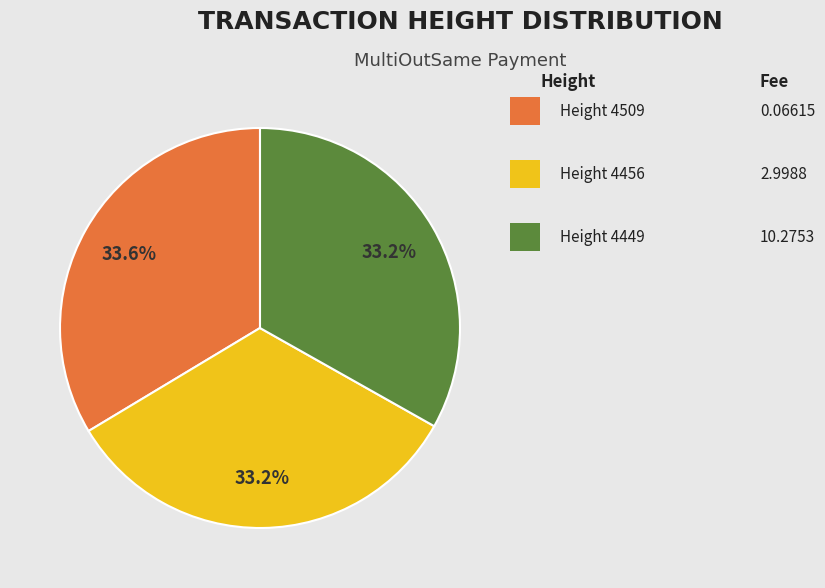

Is there a majority slice in this chart?

No